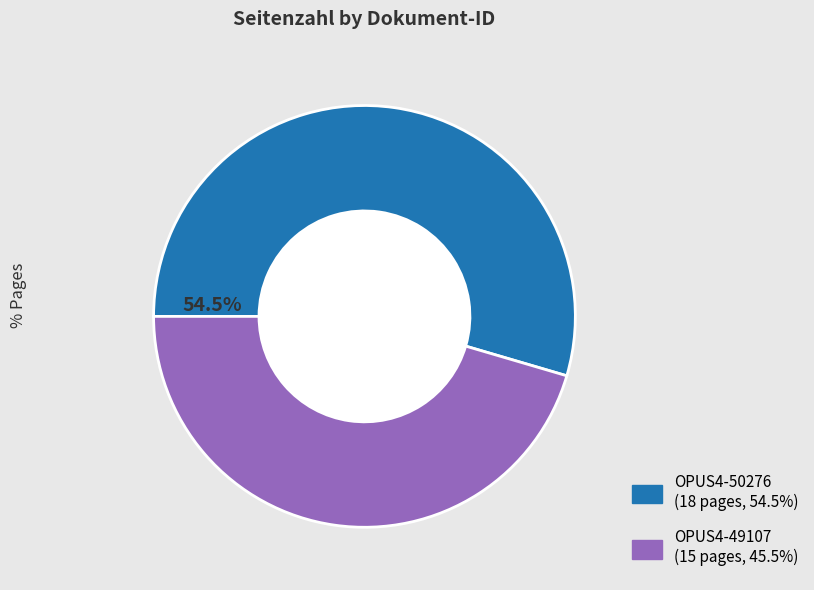

The OPUS4-49107 slice represents 60% of the pie. True or false?

False